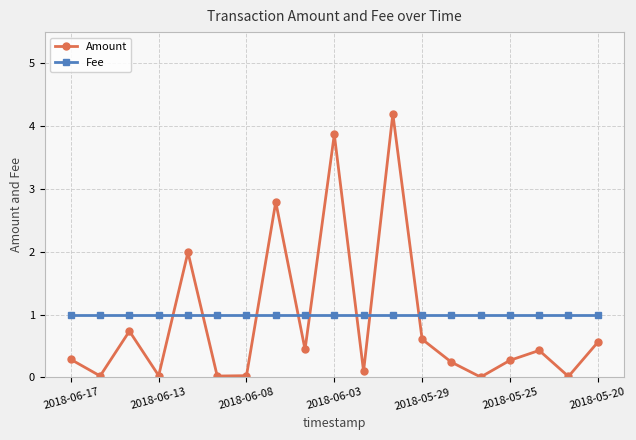

Which series has the largest range (max minus min)?

Amount